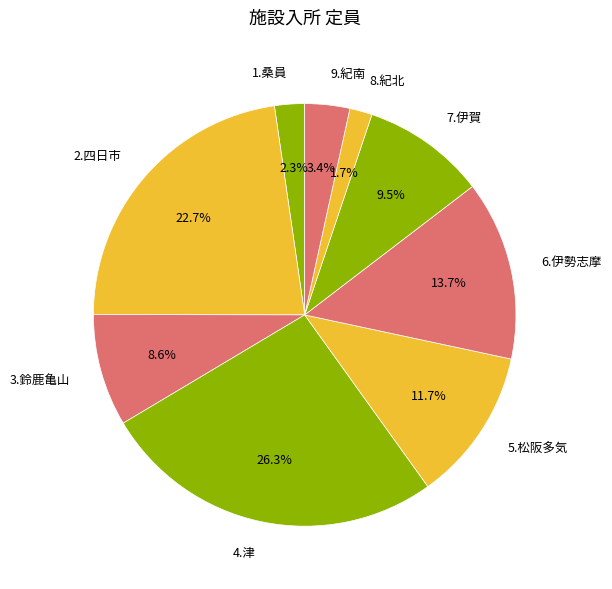

True or false: 2.四日市 accounts for 11% of the total.

False